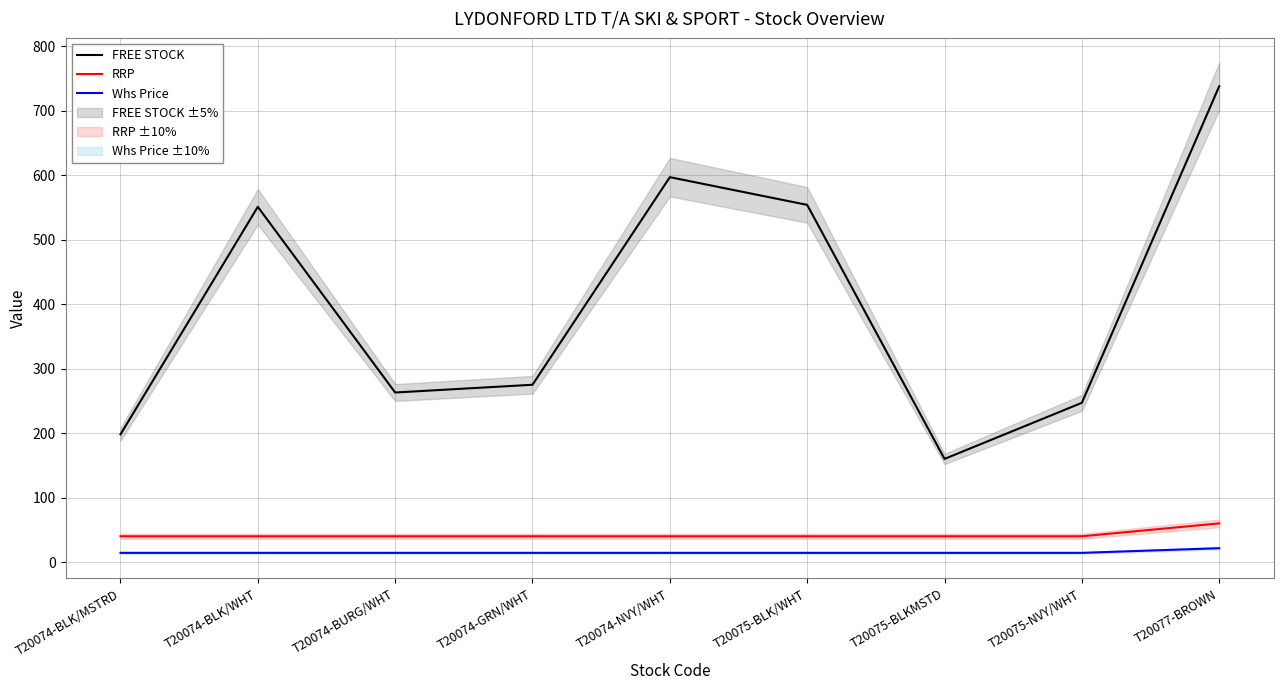

True or false: Whs Price and RRP intersect in this chart.

False